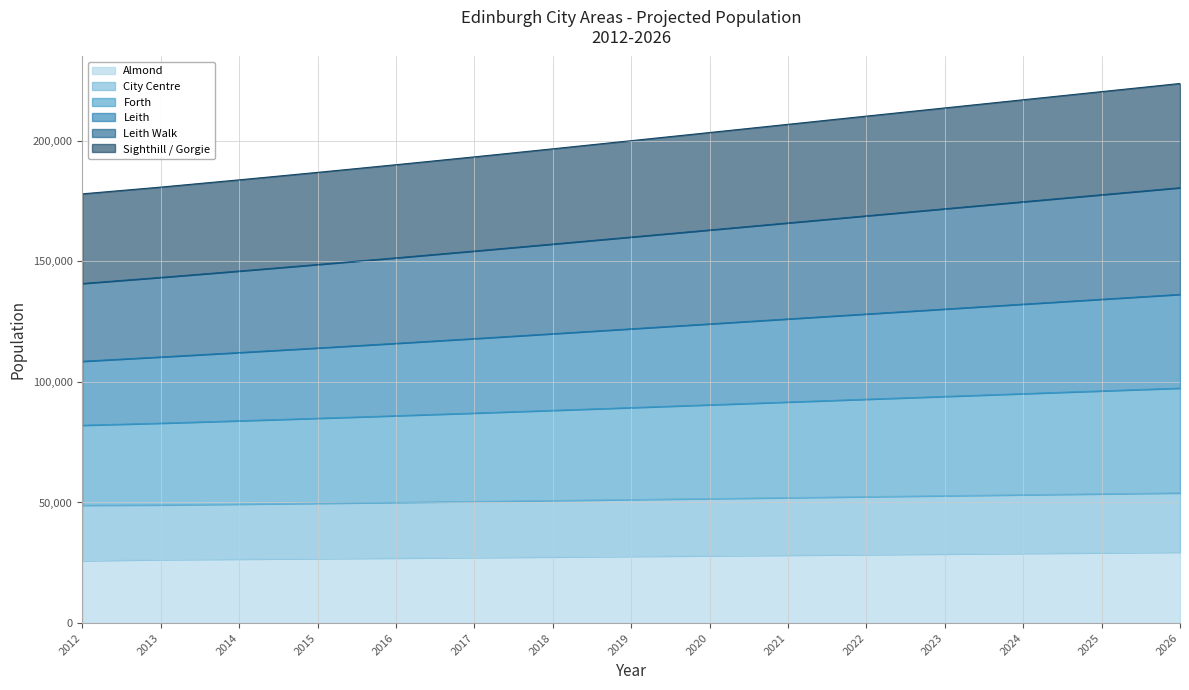

What is the total value across all series at 2015?

186885